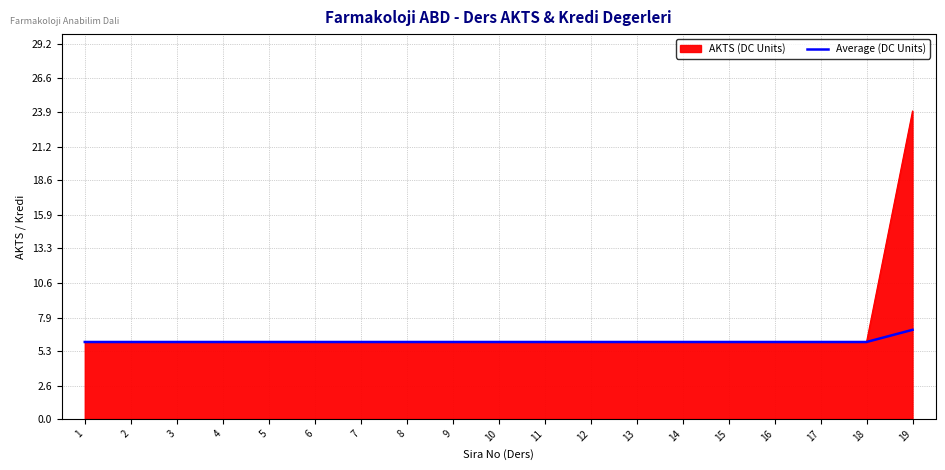

At which category does the chart reach its peak across all series?

19